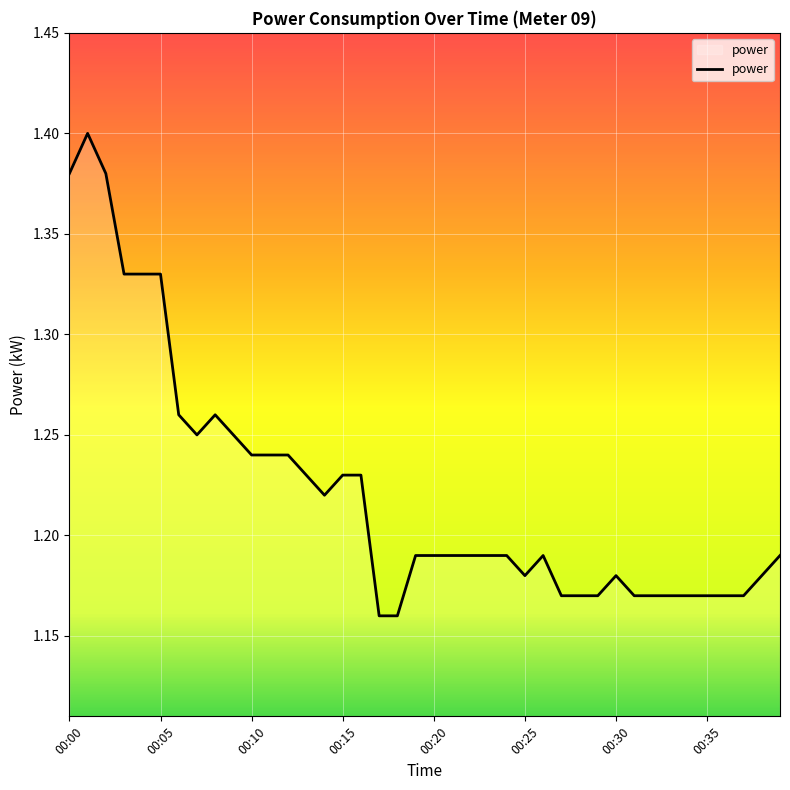

Does the chart display data point markers on the line(s)?

No